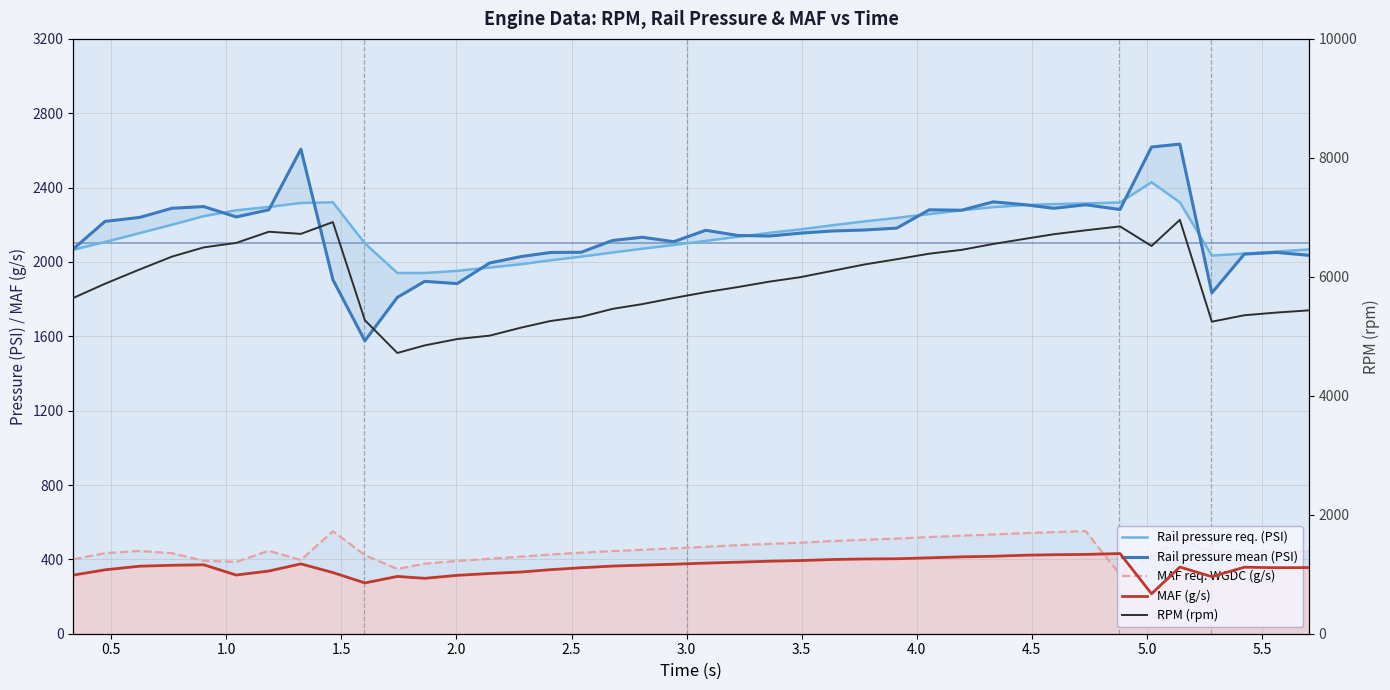

Reading left to right, transcribe all the data shown in this chart.

Rail pressure req. (PSI): 2066.0	2107.5	2155.1	2200.3	2246.2	2278.0	2296.0	2317.2	2321.0	2100.0	1940.6	1940.6	1952.0	1969.9	1987.7	2008.8	2028.6	2050.8	2071.1	2091.4	2113.3	2135.5	2156.9	2175.3	2197.1	2218.2	2237.1	2257.4	2277.6	2294.9	2305.6	2311.3	2314.7	2320.1	2428.7	2320.6	2034.5	2044.9	2055.8	2067.4
Rail pressure mean (PSI): 2070.9	2218.1	2239.5	2288.9	2297.9	2242.1	2280.5	2606.8	1904.6	1575.8	1809.3	1895.6	1883.6	1994.5	2029.0	2051.0	2052.2	2115.6	2132.9	2109.2	2170.3	2142.4	2139.5	2154.9	2166.5	2171.8	2182.0	2280.4	2278.3	2323.3	2308.0	2288.6	2307.6	2282.1	2618.3	2634.0	1833.3	2042.2	2051.4	2035.6
MAF req. WGDC (g/s): 400.7	433.4	445.1	433.1	392.1	386.5	446.2	396.3	551.5	422.5	348.4	376.9	391.4	403.1	414.6	426.0	436.1	444.7	451.3	459.7	467.6	476.6	483.1	489.5	498.6	505.3	512.1	520.1	527.4	534.0	541.2	546.6	551.8	317.9	414.7	508.4	441.4	439.4	441.8	444.7
MAF (g/s): 315.6	343.7	363.2	368.2	370.8	315.6	337.4	375.7	329.1	273.3	308.2	298.0	314.0	324.0	332.0	344.5	354.9	363.9	369.0	373.8	379.9	384.8	390.2	393.5	399.2	402.1	403.3	408.4	413.5	416.7	422.3	425.0	426.7	431.2	214.9	358.7	306.9	357.8	355.2	355.9
RPM (rpm): 5646.0	5884.0	6123.0	6340.0	6495.0	6570.0	6758.0	6722.0	6920.0	5270.0	4720.0	4847.0	4954.0	5011.0	5146.0	5257.0	5328.0	5461.0	5541.0	5644.0	5742.0	5828.0	5920.0	5994.0	6100.0	6207.0	6296.0	6389.0	6453.0	6552.0	6638.0	6716.0	6782.0	6848.0	6518.0	6958.0	5246.0	5354.0	5399.0	5436.0